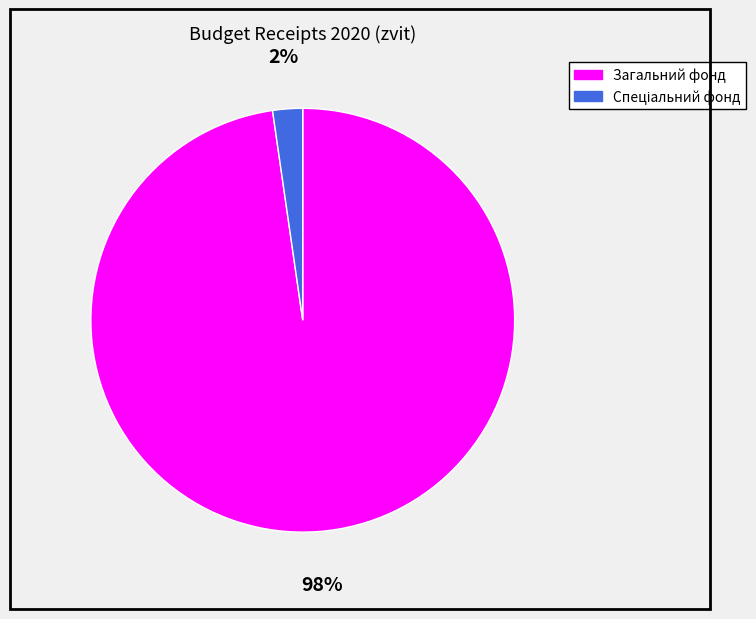

The Загальний фонд slice represents 98% of the pie. True or false?

True